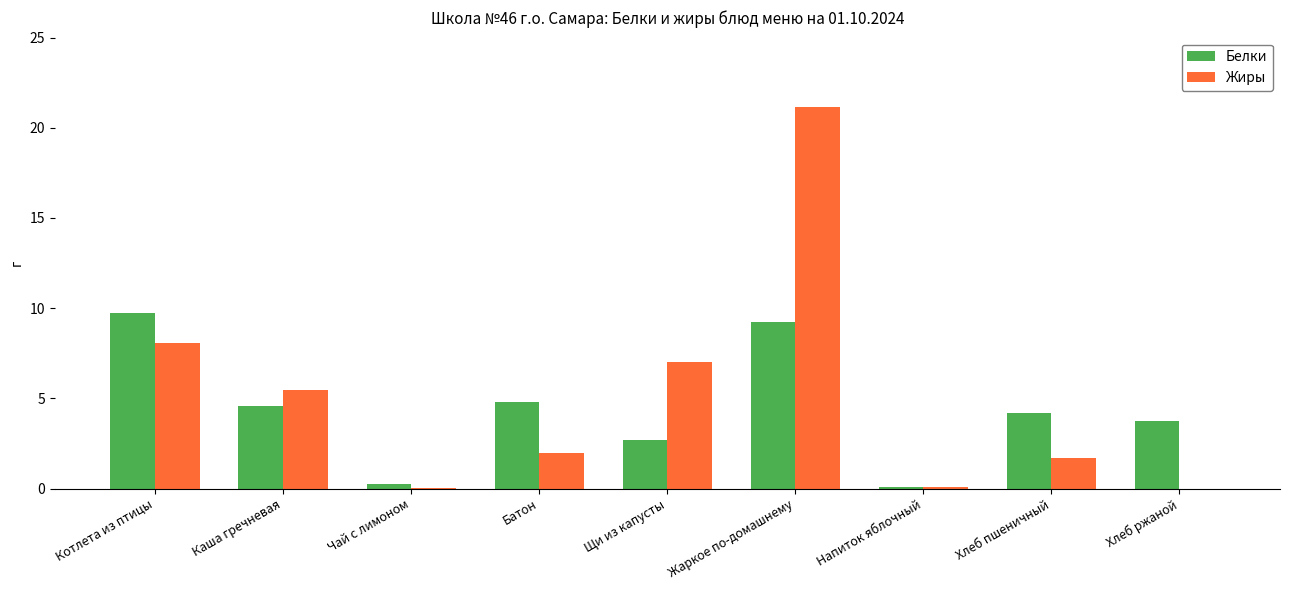

What is the sum of all Белки values?

39.3